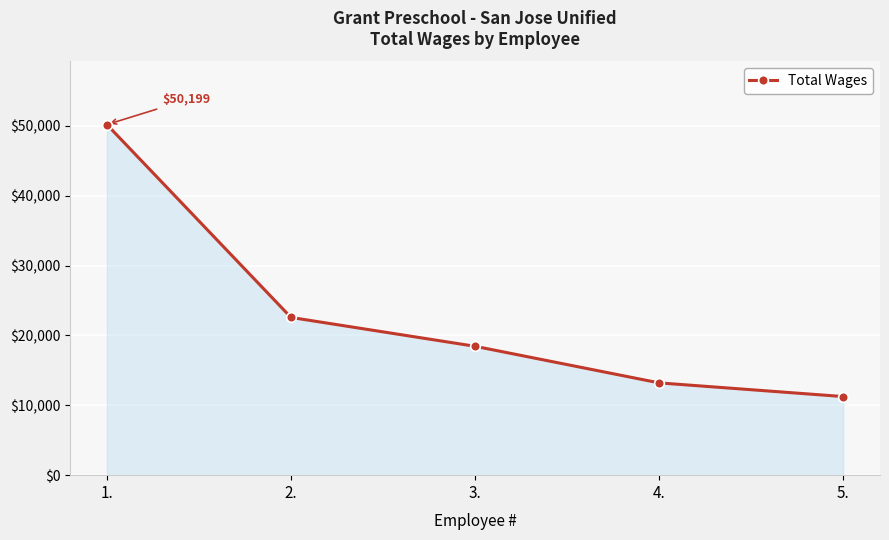

Where is the data nearest to the value 30727?

2.